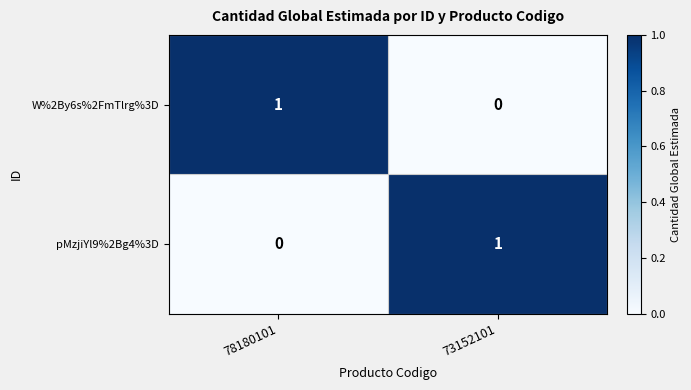

Reading left to right, list all the values displayed in this chart.

W%2By6s%2FmTlrg%3D: 1	0
pMzjiYl9%2Bg4%3D: 0	1